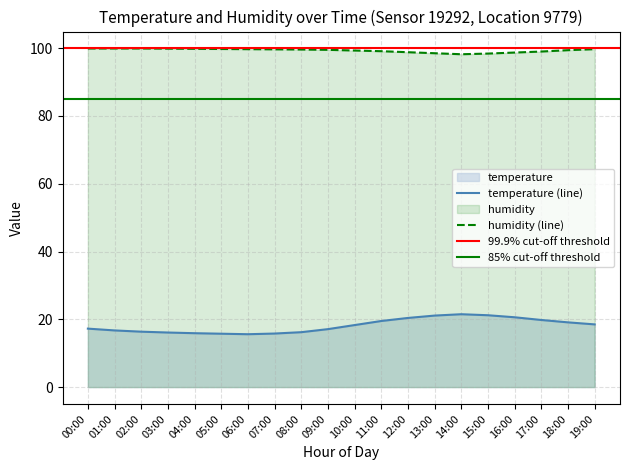

What is the label of the 14th point from the right?

06:00